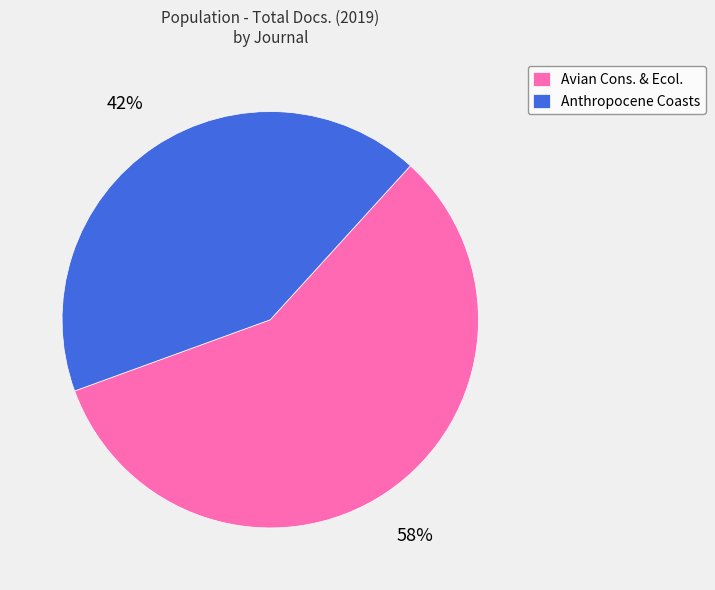

To the nearest percent, what portion does Anthropocene Coasts represent?

42%